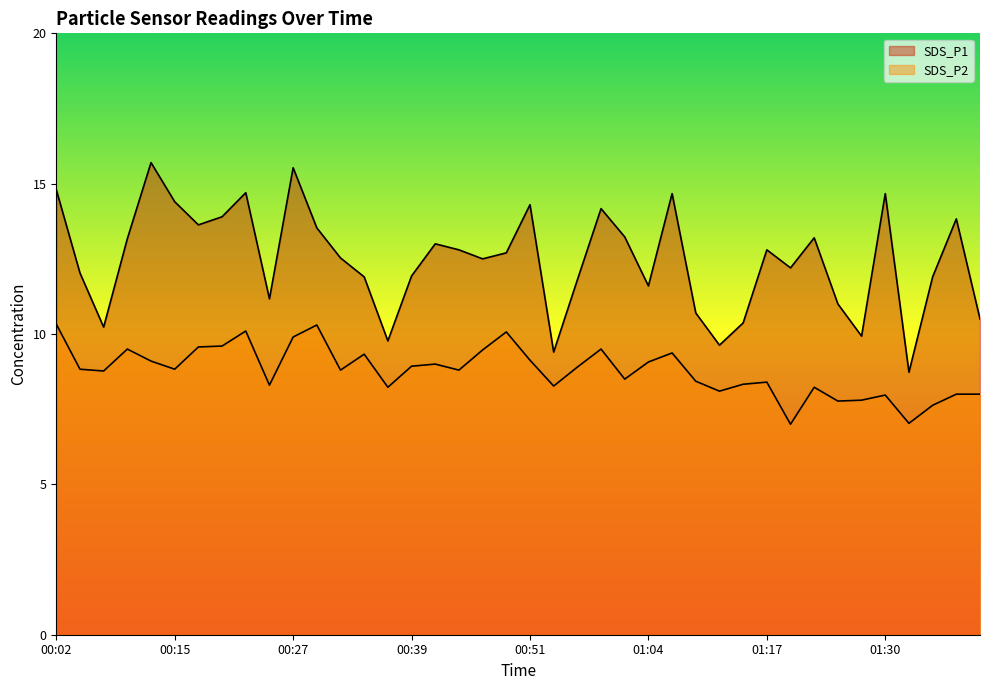

How many distinct data groups are displayed?

2